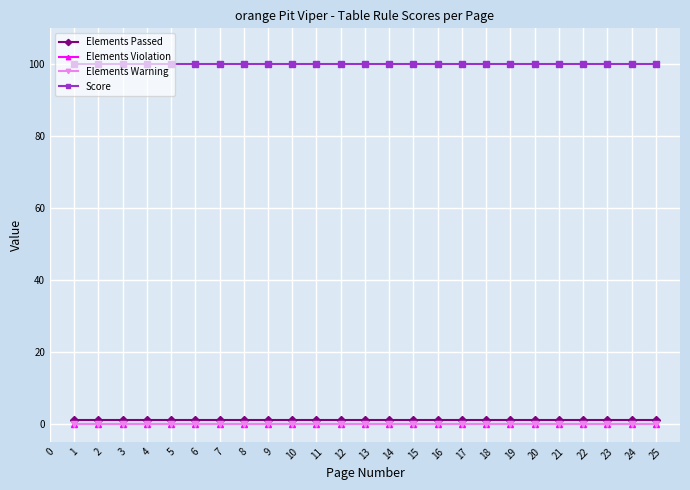

Which series has the largest range (max minus min)?

Elements Passed